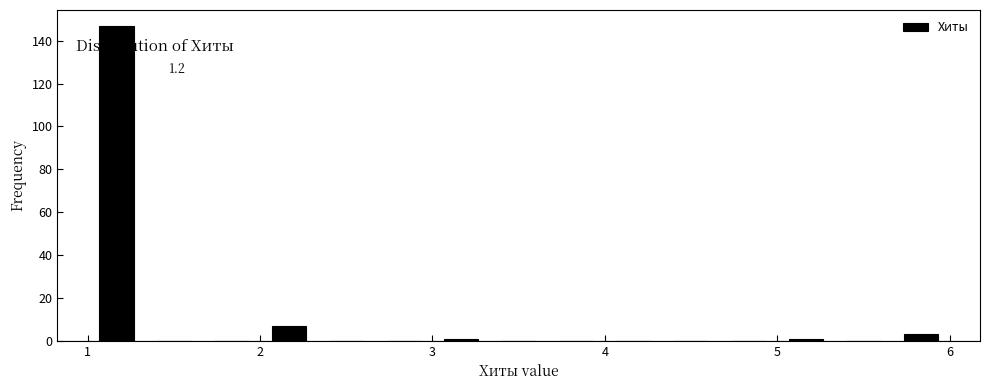

Around what value on the x-axis is the tallest bar? Give the approximate position of its centre, as read against the axis.

1.2